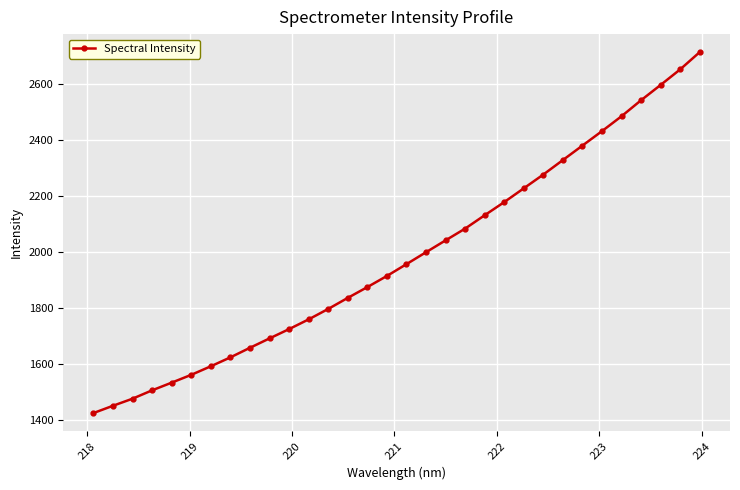

How many values are below 1956?

16